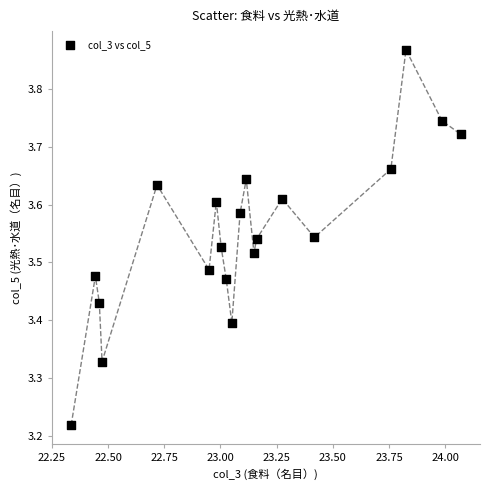

What is the range of X values (max minus min)?

1.7